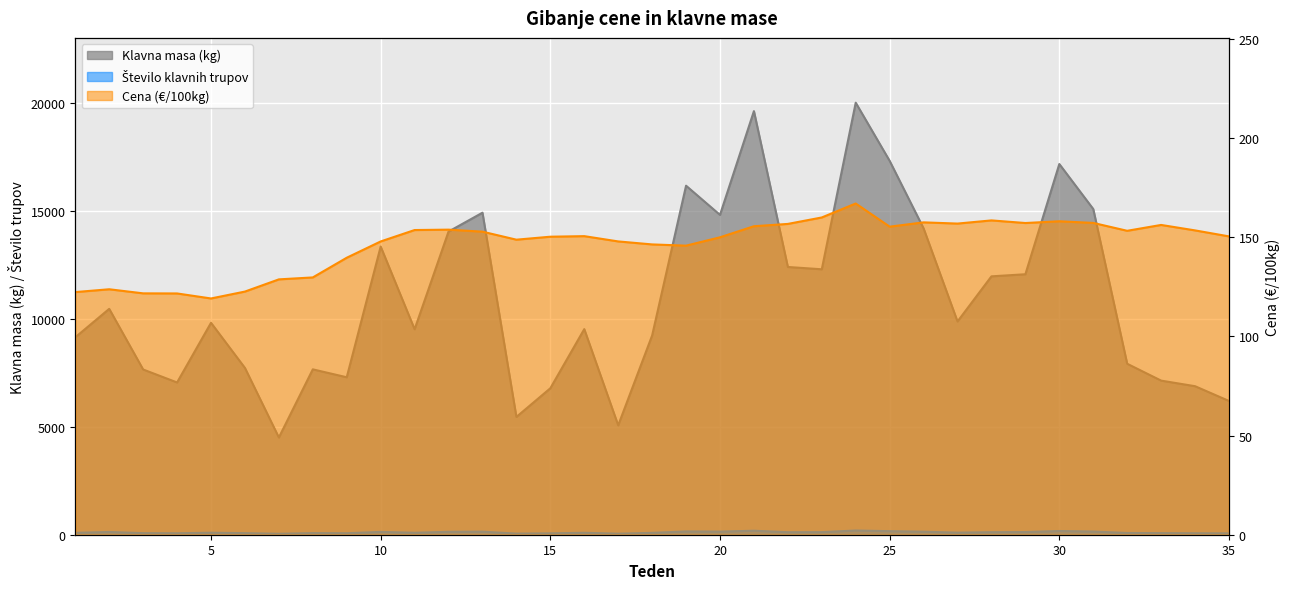

Where is Klavna masa (kg) nearest to the value 12263?

23